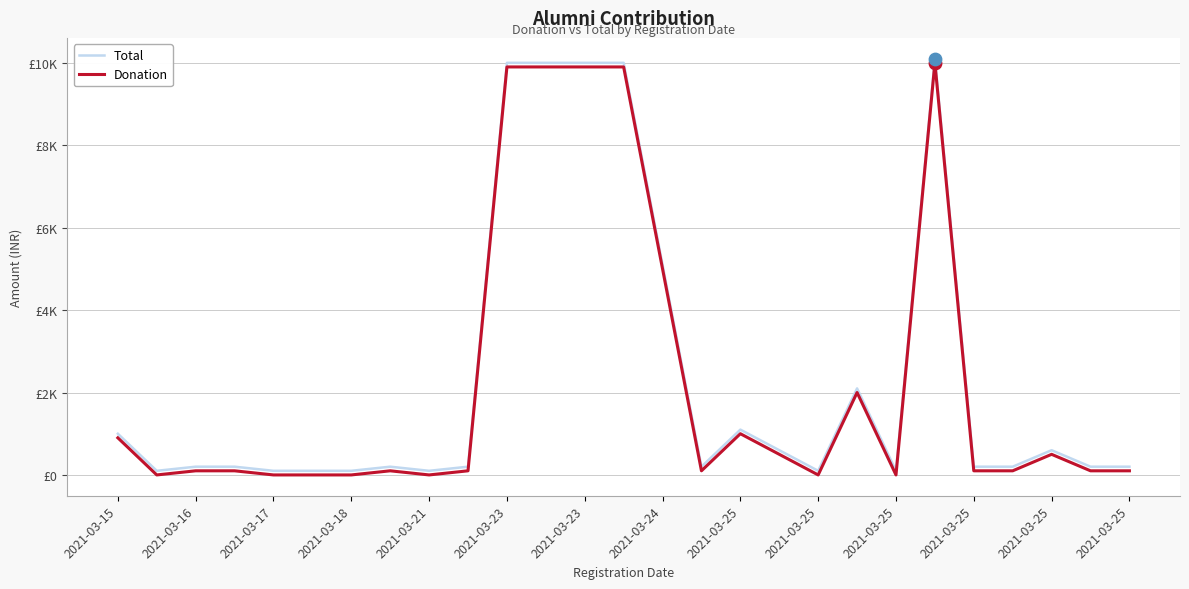

Is this an area chart (filled region under the line)?

No